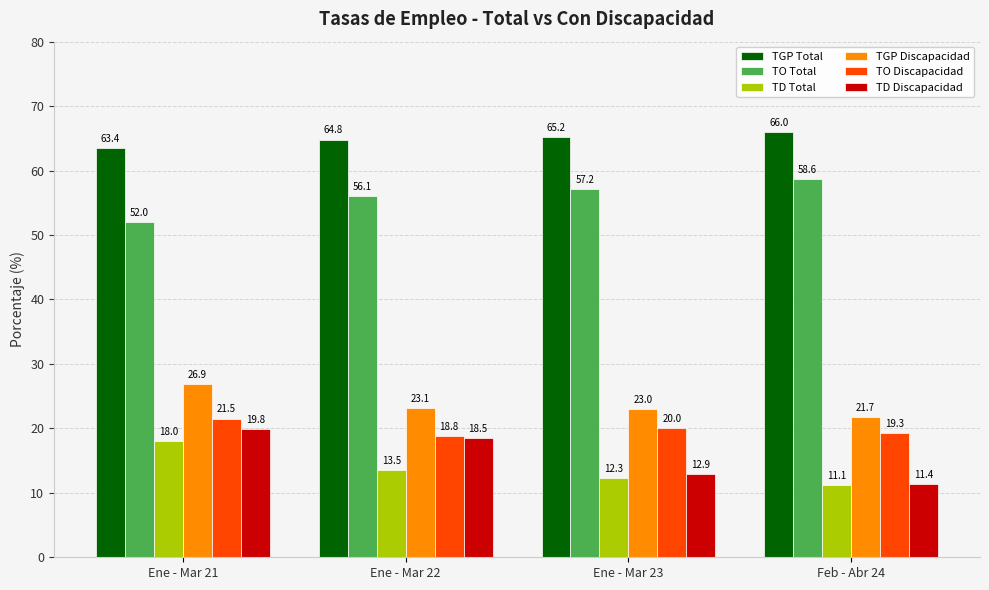

How many bars are there in total?

24